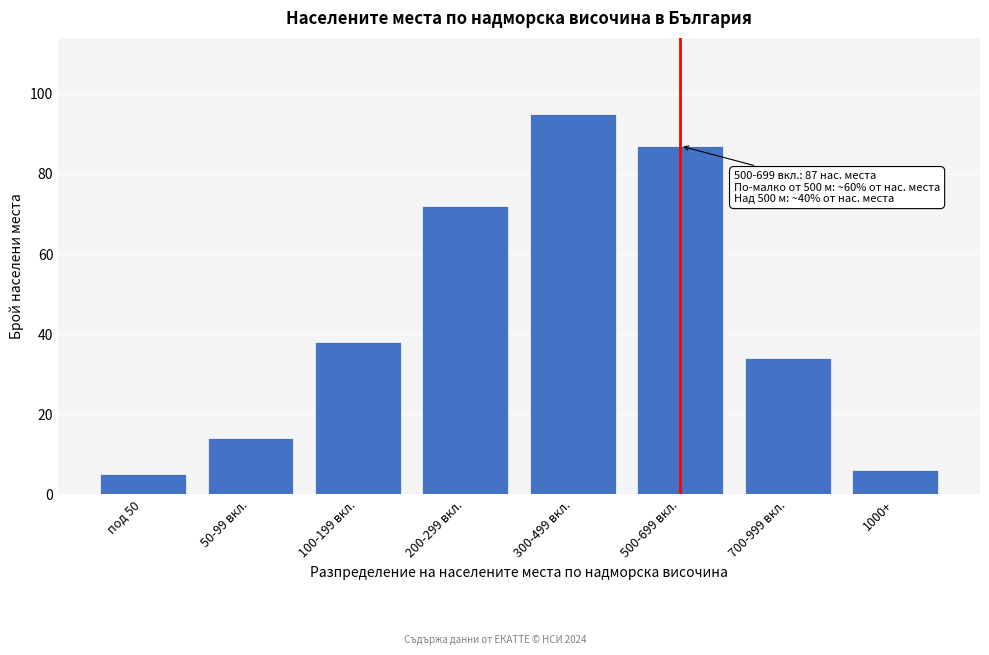

Reading right to left, list all the values displayed in this chart.

6	34	87	95	72	38	14	5